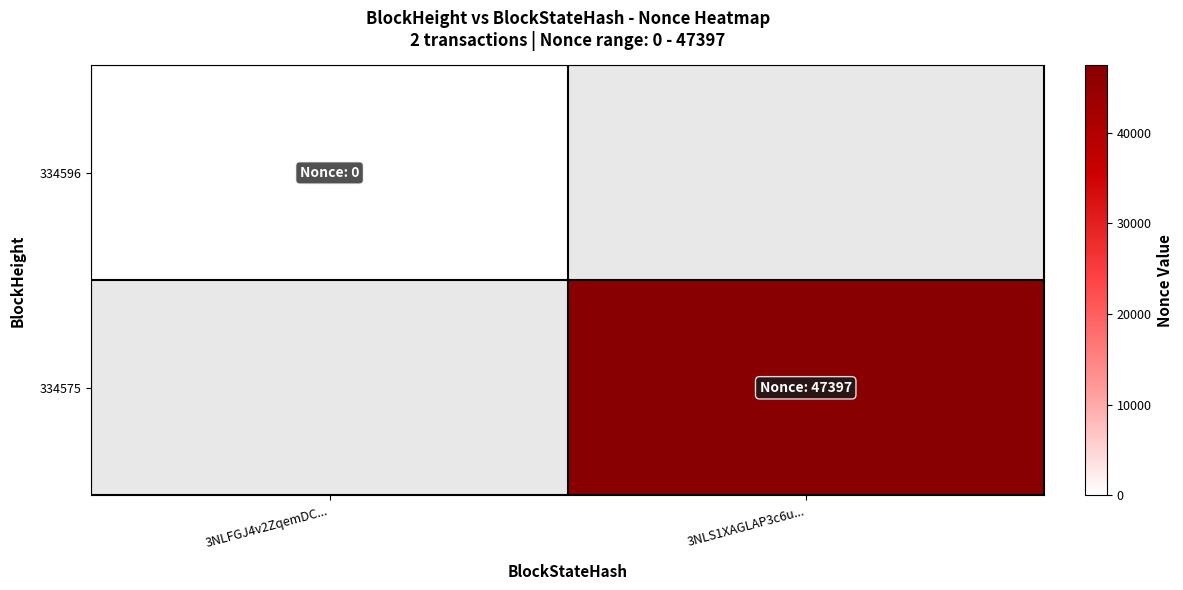

List the series in order of their overall mean, lowest first.

334596, 334575